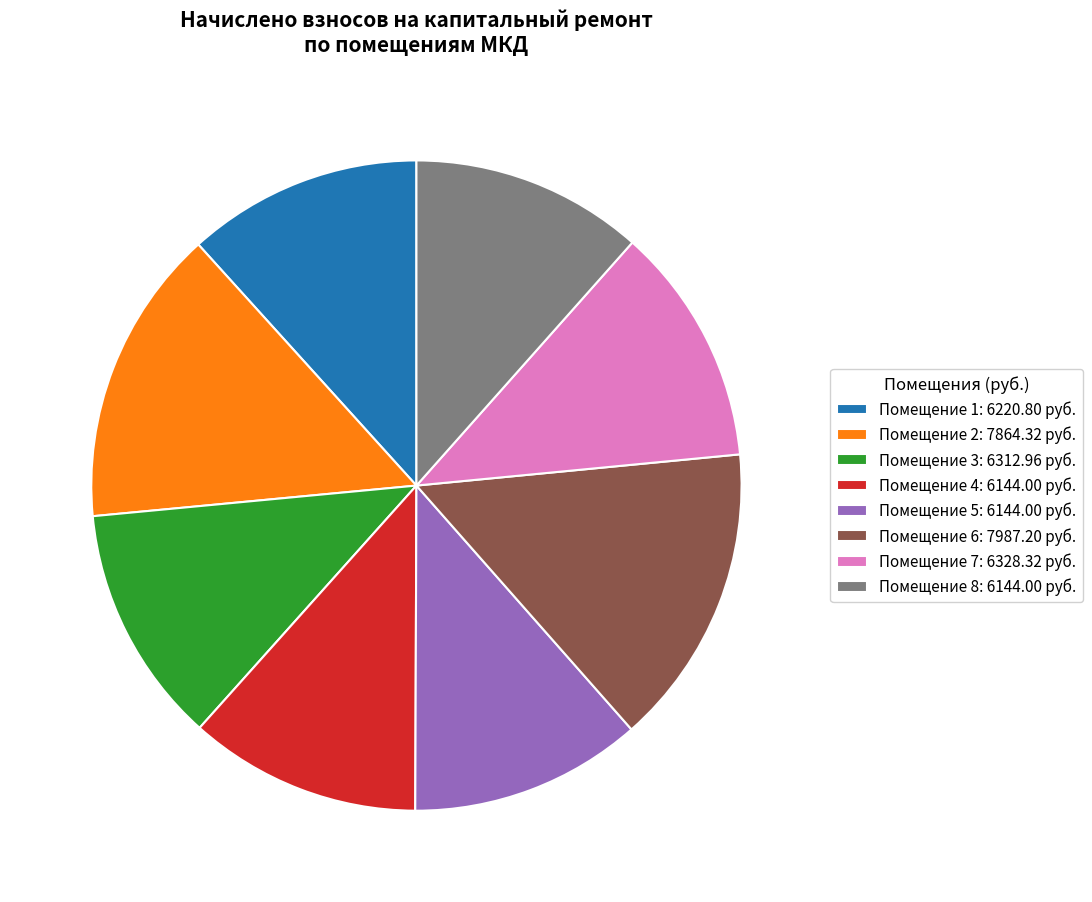

What is the ratio of the value at Помещение 1: 6220.80 руб. to the value at Помещение 5: 6144.00 руб.?

1.0